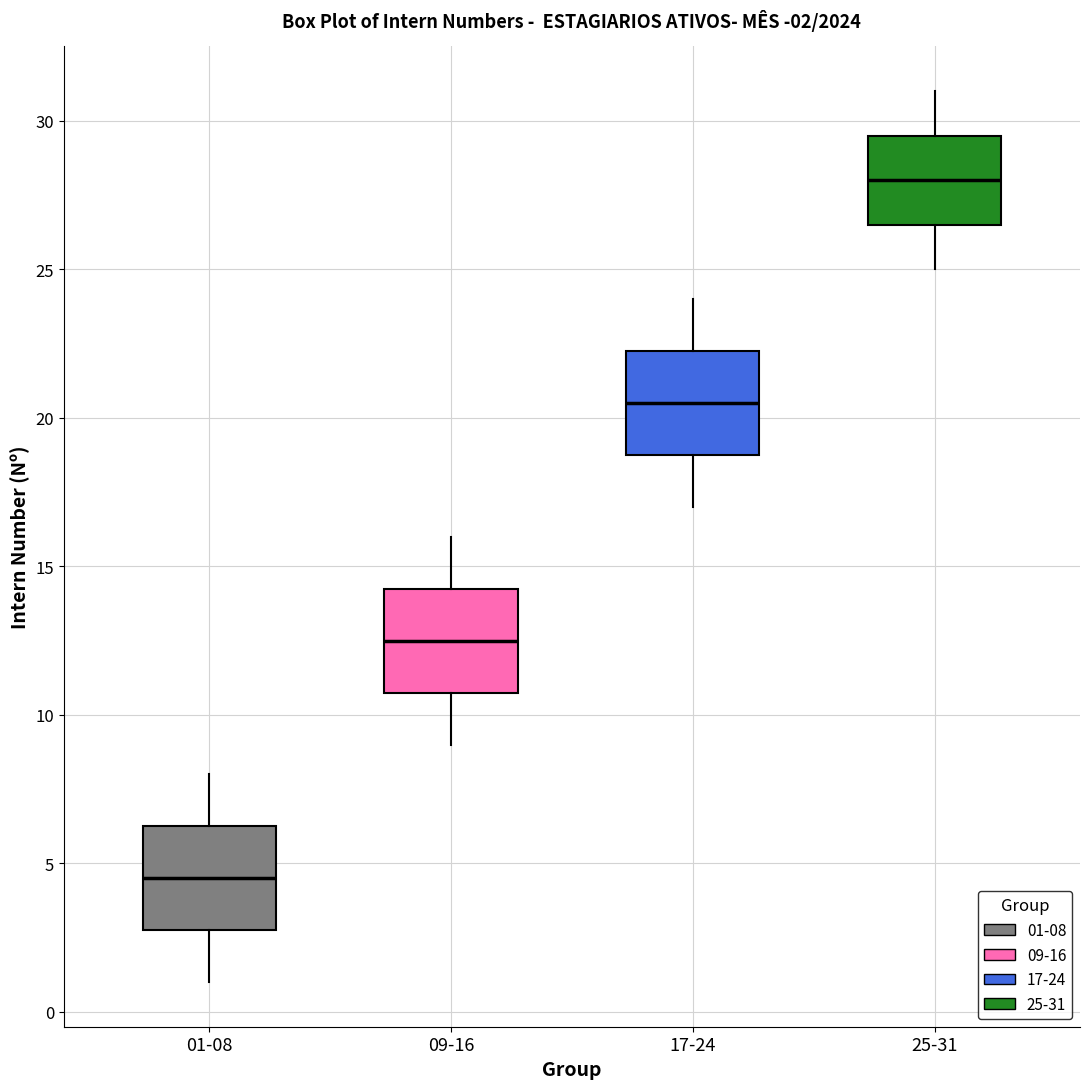

Reading left to right, transcribe this box plot: for each box, give where its median line is, the range the box spans, and where its two whiskers end, as read against the y-axis. The values are not printed on the chart, so give them approximately, as read against the axis.

01-08: median 4.5, box 3.0 to 6.5, whiskers 1.0 to 8.0
09-16: median 12.5, box 11.0 to 14.5, whiskers 9.0 to 16.0
17-24: median 20.5, box 19.0 to 22.5, whiskers 17.0 to 24.0
25-31: median 28.0, box 26.5 to 29.5, whiskers 25.0 to 31.0